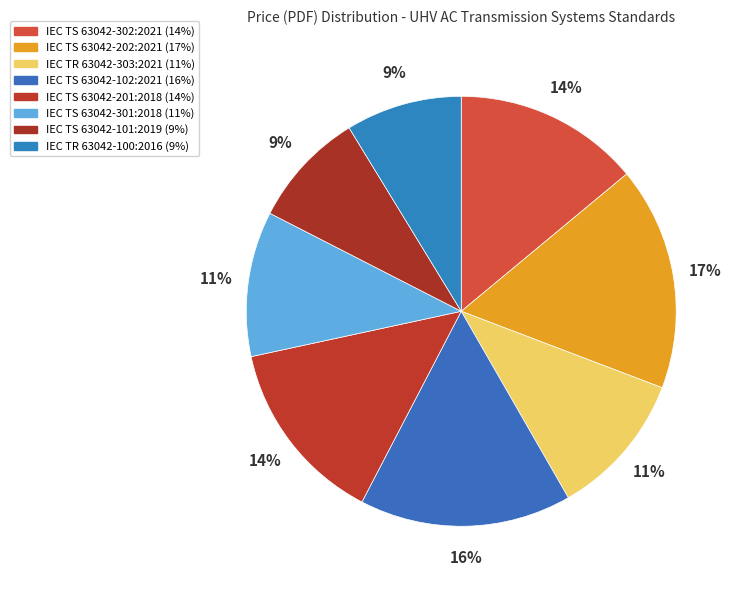

Is IEC TR 63042-100:2016 the majority of the pie?

No